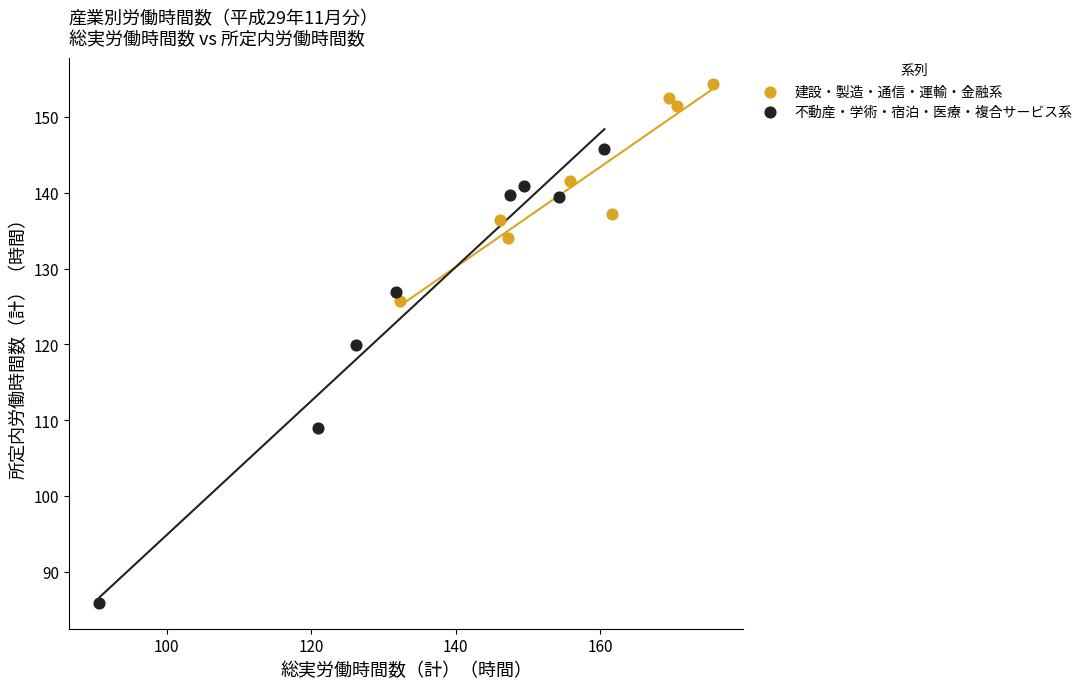

Which series contains the lowest Y value?

不動産・学術・宿泊・医療・複合サービス系